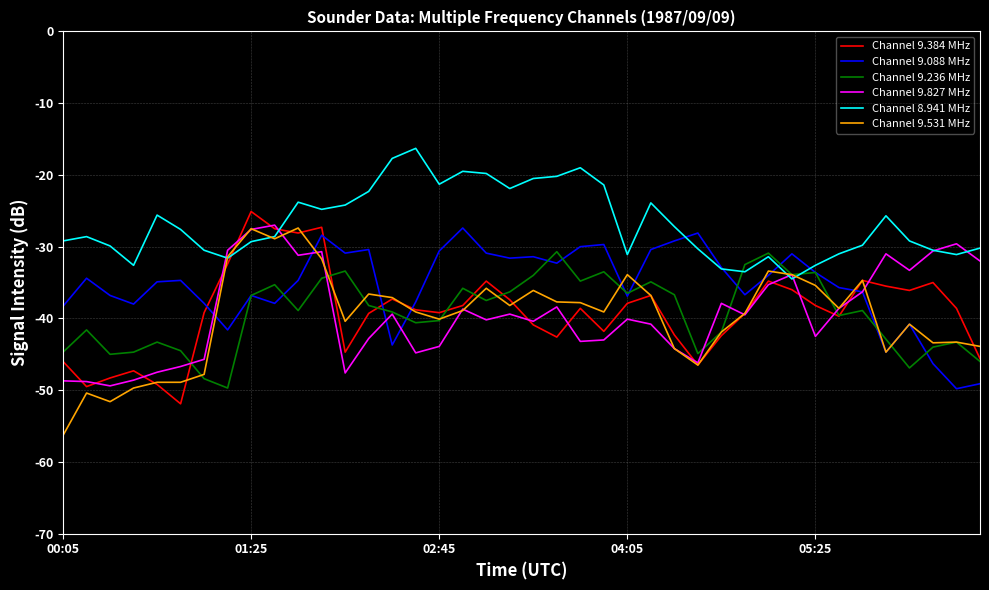

Which series has the largest range (max minus min)?

Channel 9.531 MHz